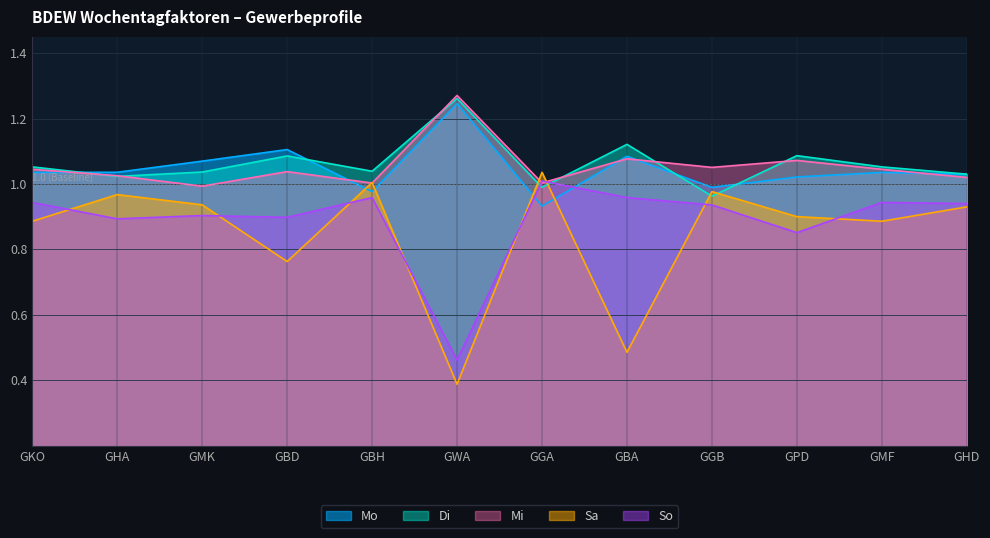

What is the approximate value of Mi at GKO?

1.0